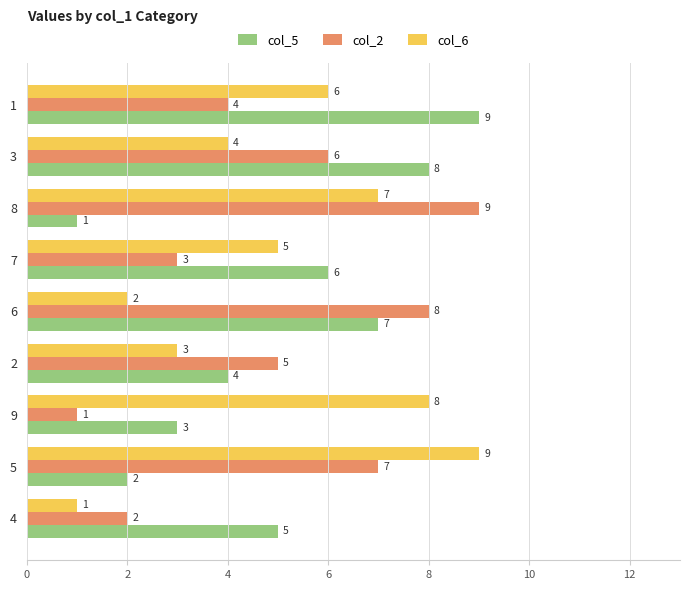

Is the value of col_6 at 2 greater than the value of col_5 at 5?

Yes